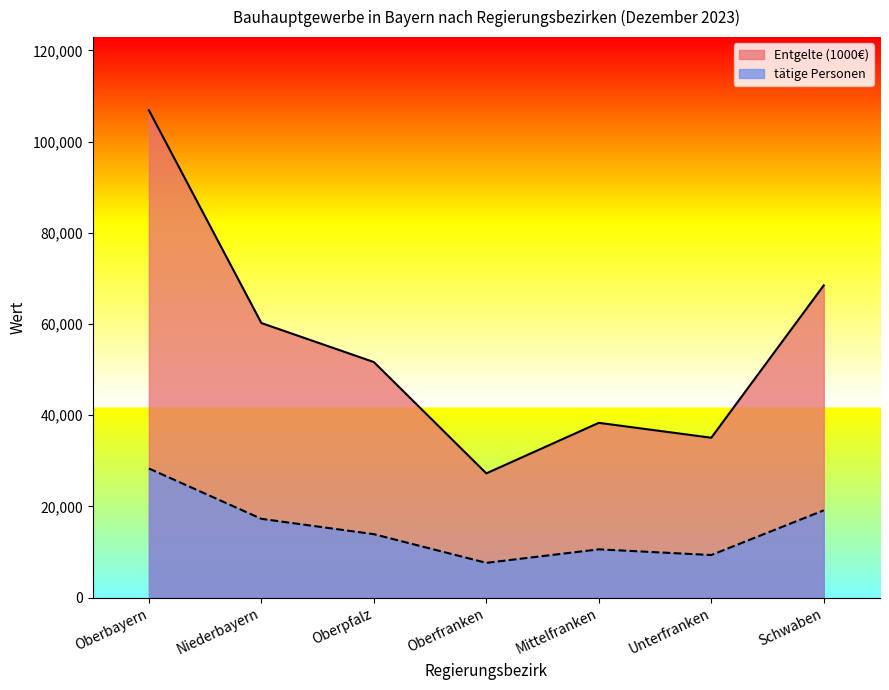

What is the value of the Entgelte (1000€) point at the 3rd from the left?

51652